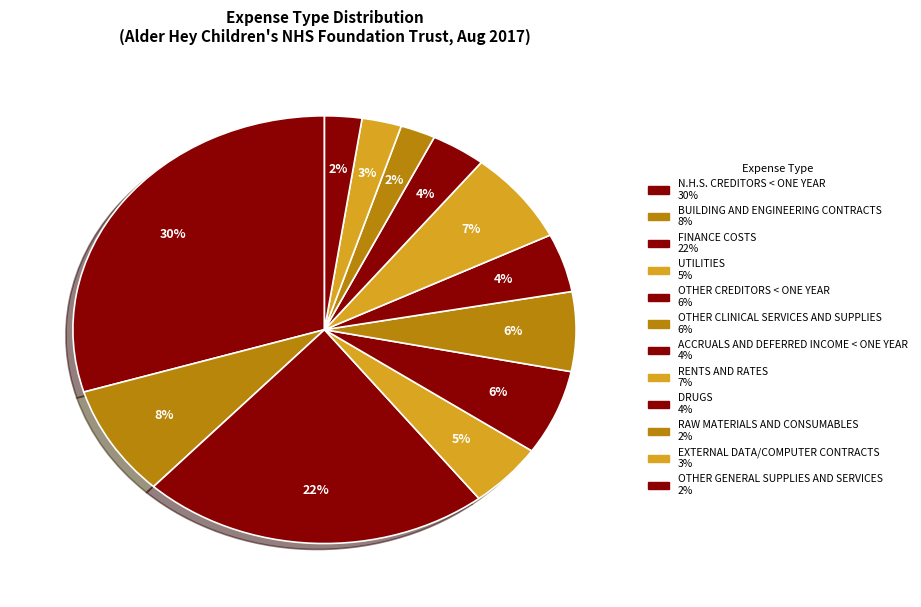

Count the number of slices in the pie.

12